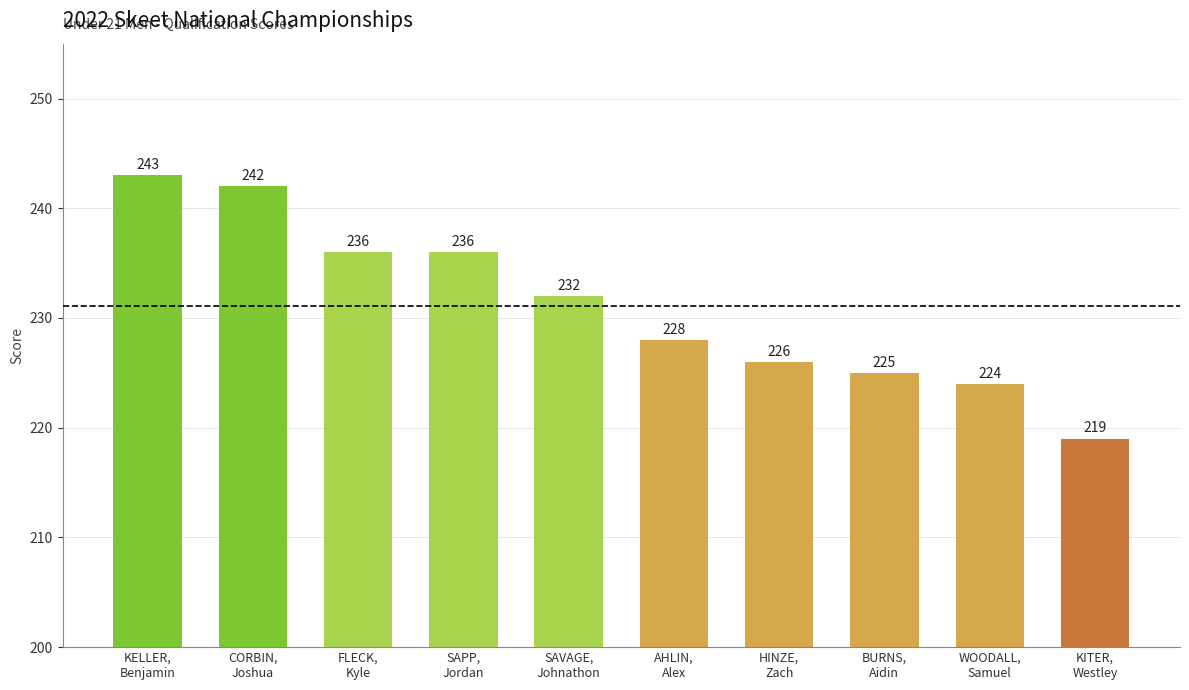

Count the number of categories in the chart.

10